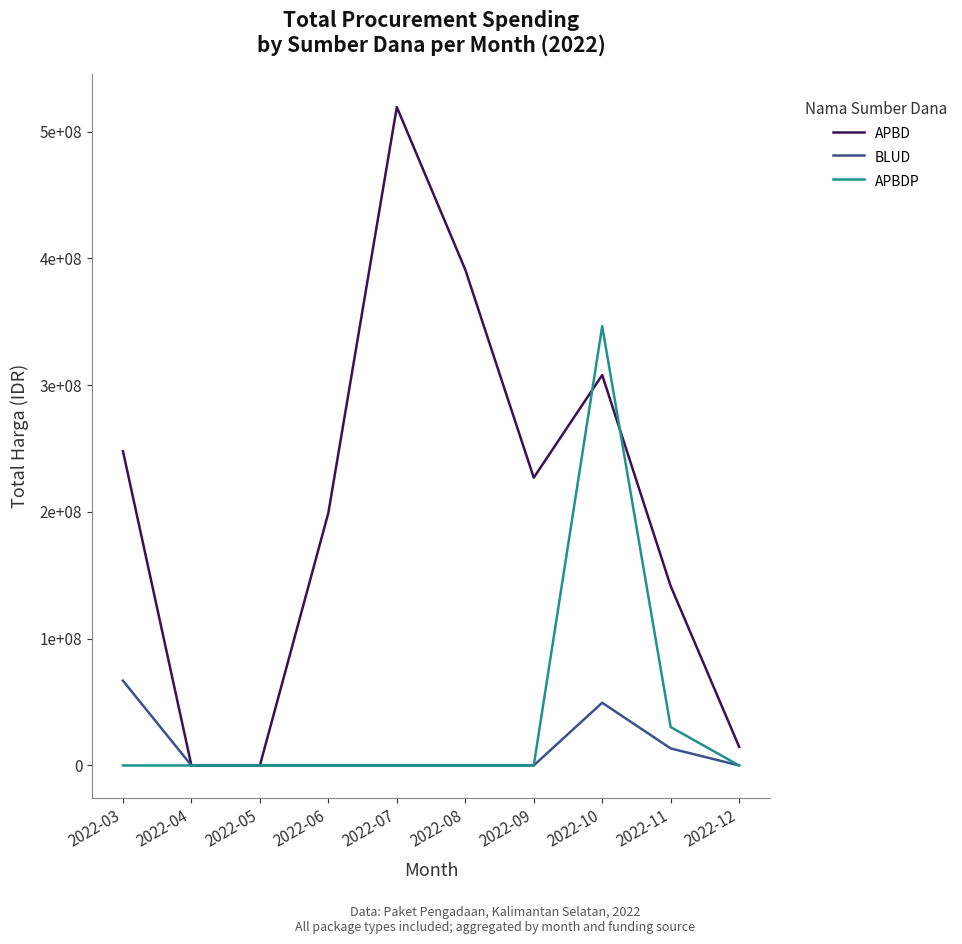

What are all the series names shown in the legend?

APBD, BLUD, APBDP